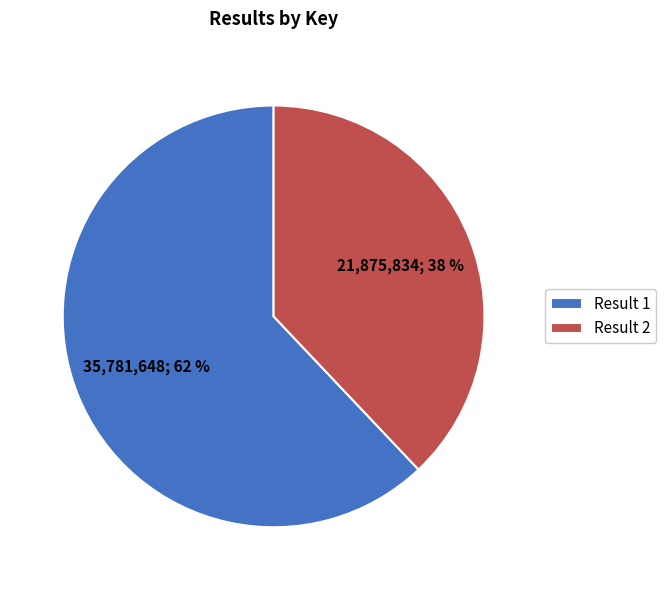

Rank the categories by value from highest to lowest.

Result 1, Result 2